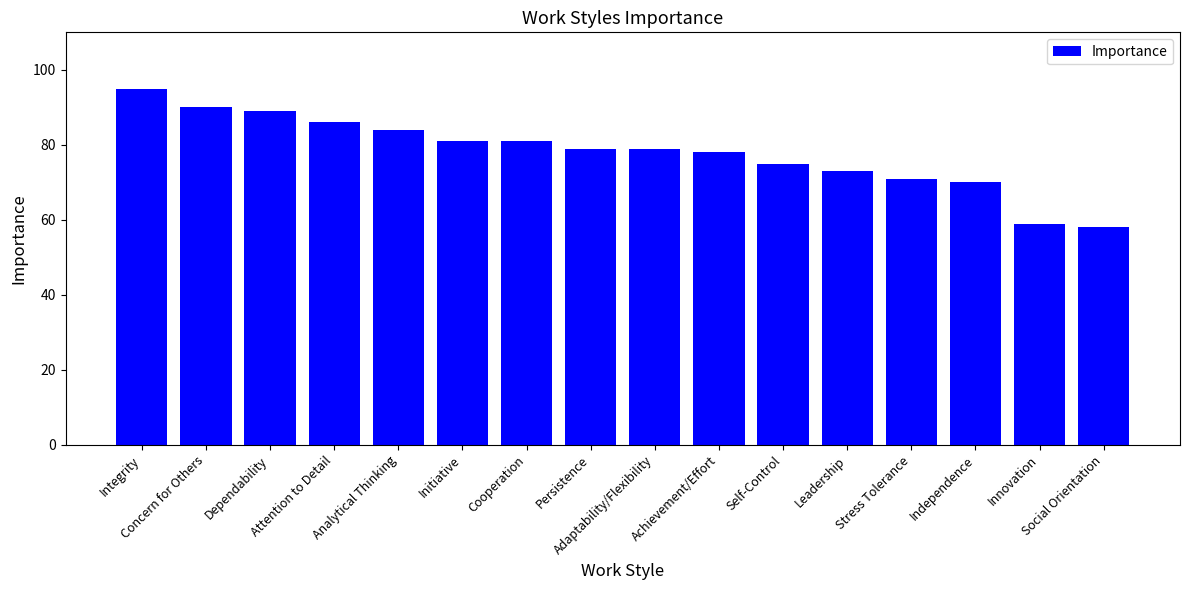

What is the maximum value shown in the chart?

95